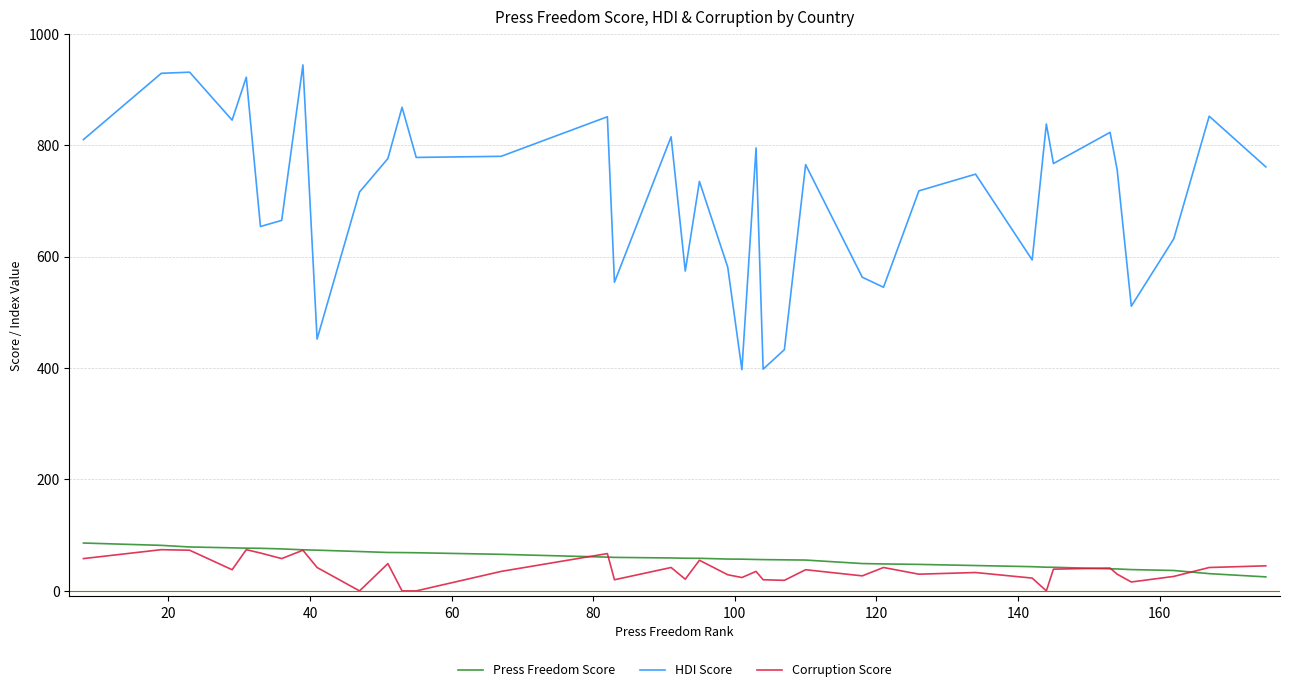

True or false: HDI Score and Press Freedom Score cross at least once.

False